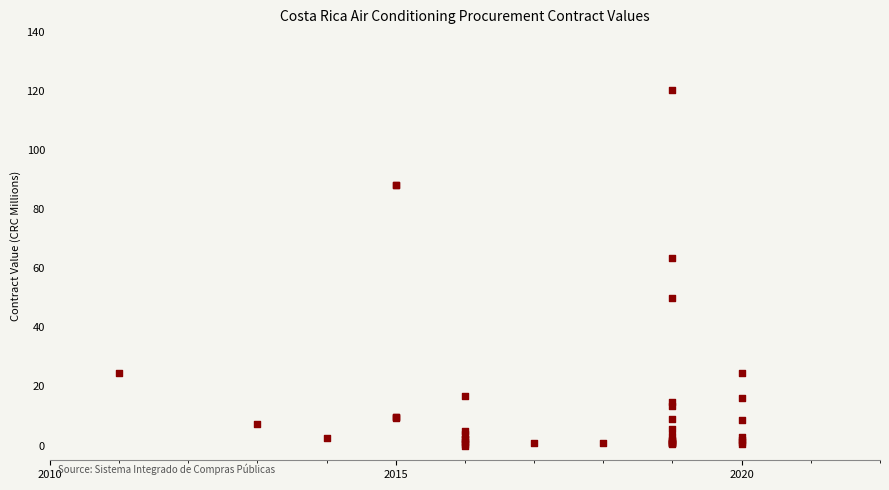

What Y value in the scatter plot is closest to 60?

63.6